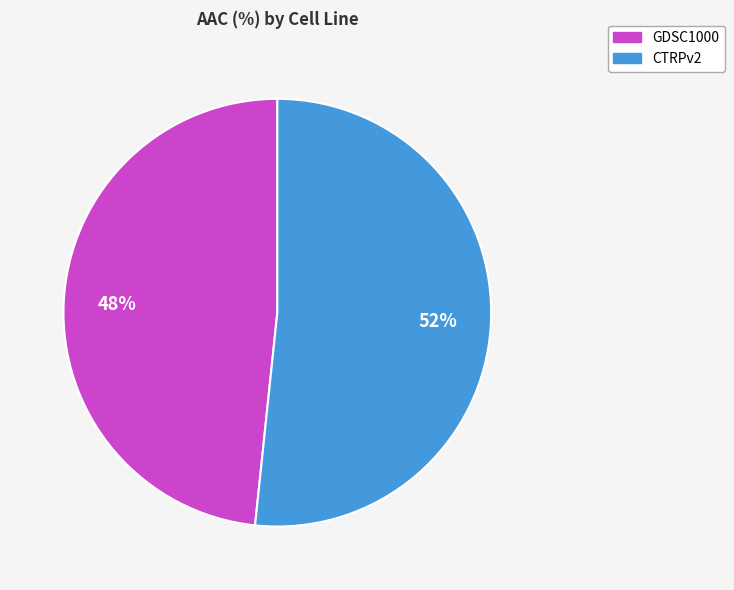

To the nearest percent, what is the combined percentage of GDSC1000 and CTRPv2?

100%